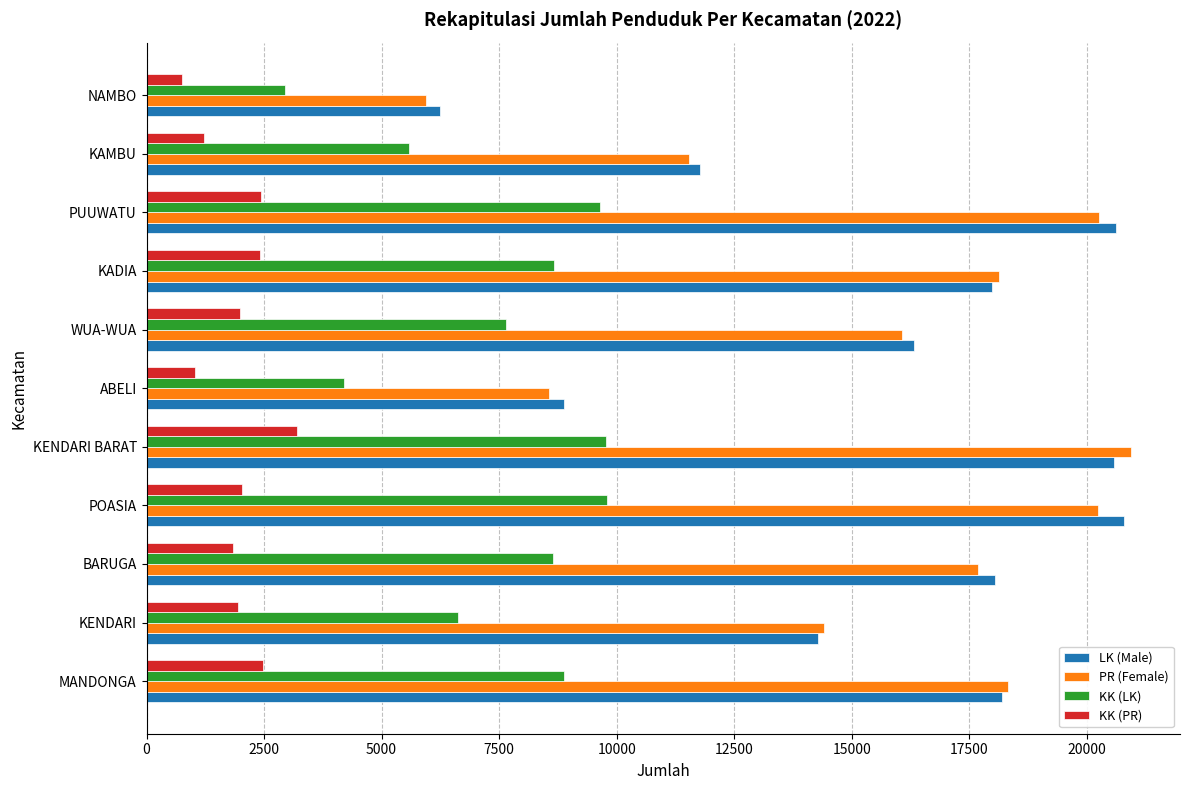

The value of LK (Male) at NAMBO is 6250. True or false?

True